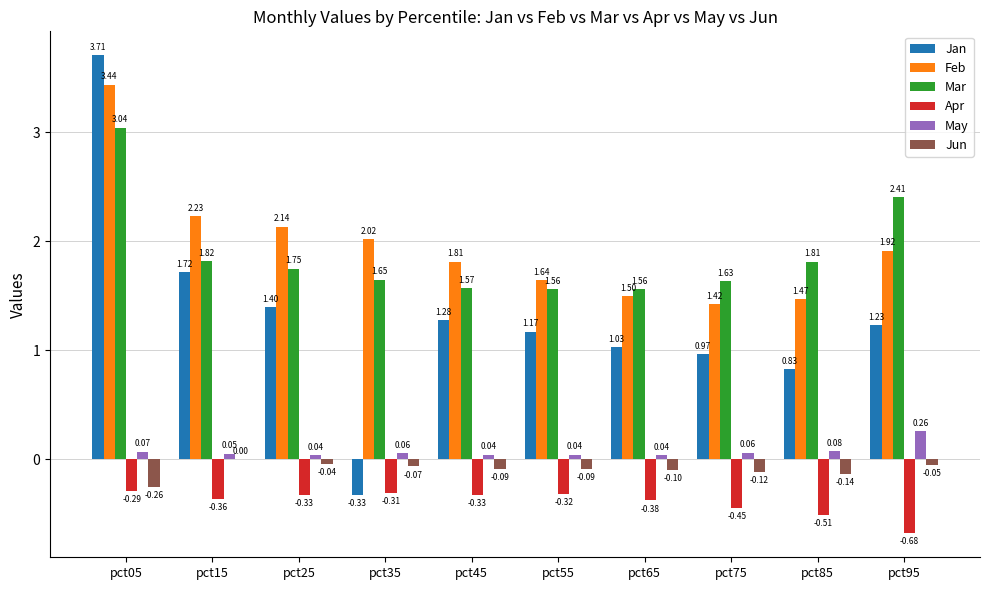

Which series changed the most between pct75 and pct85?

Mar